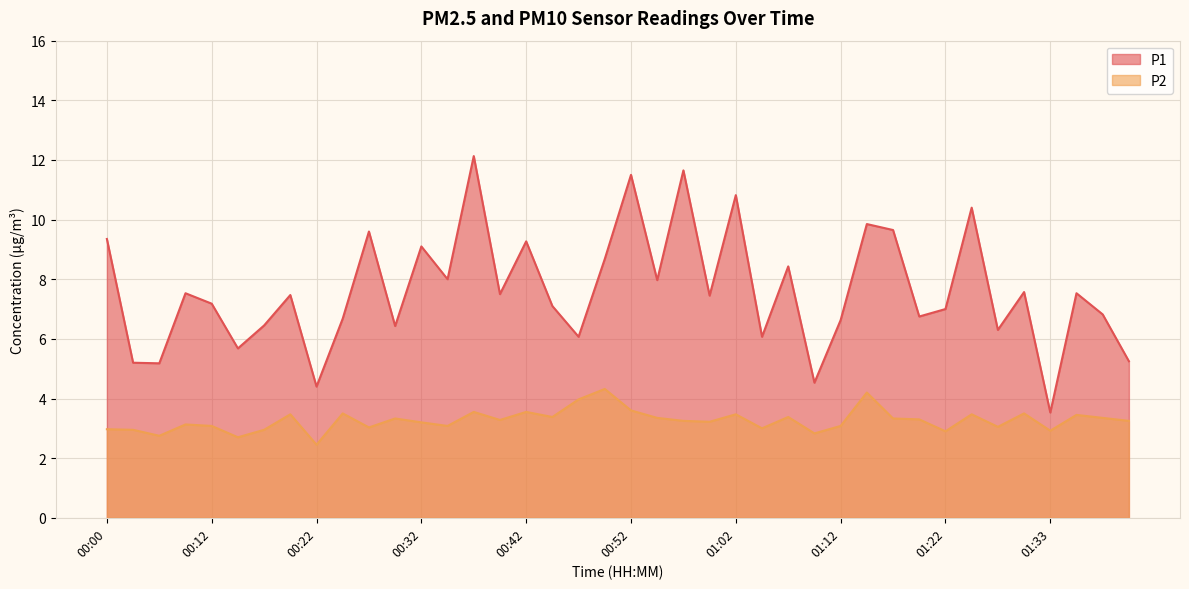

What is the highest value of the P2 series?

4.3